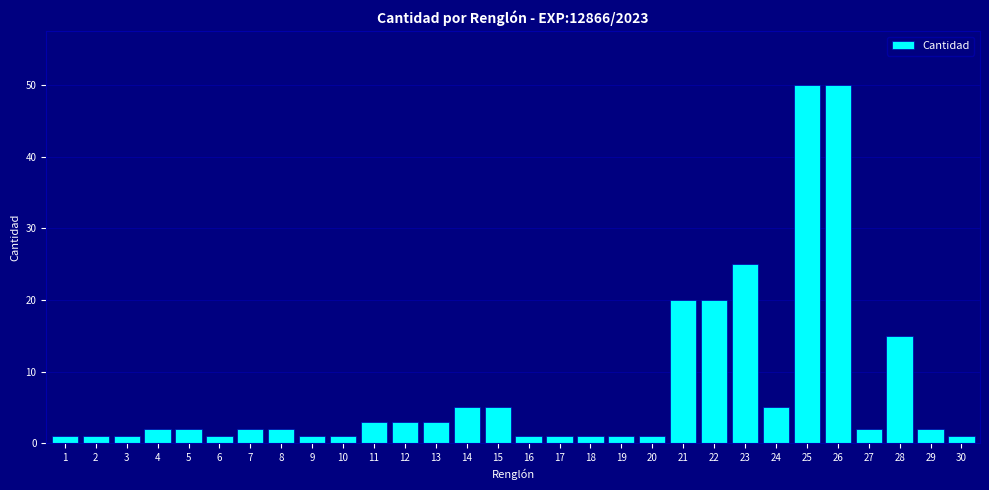

How many series are shown in this chart?

1